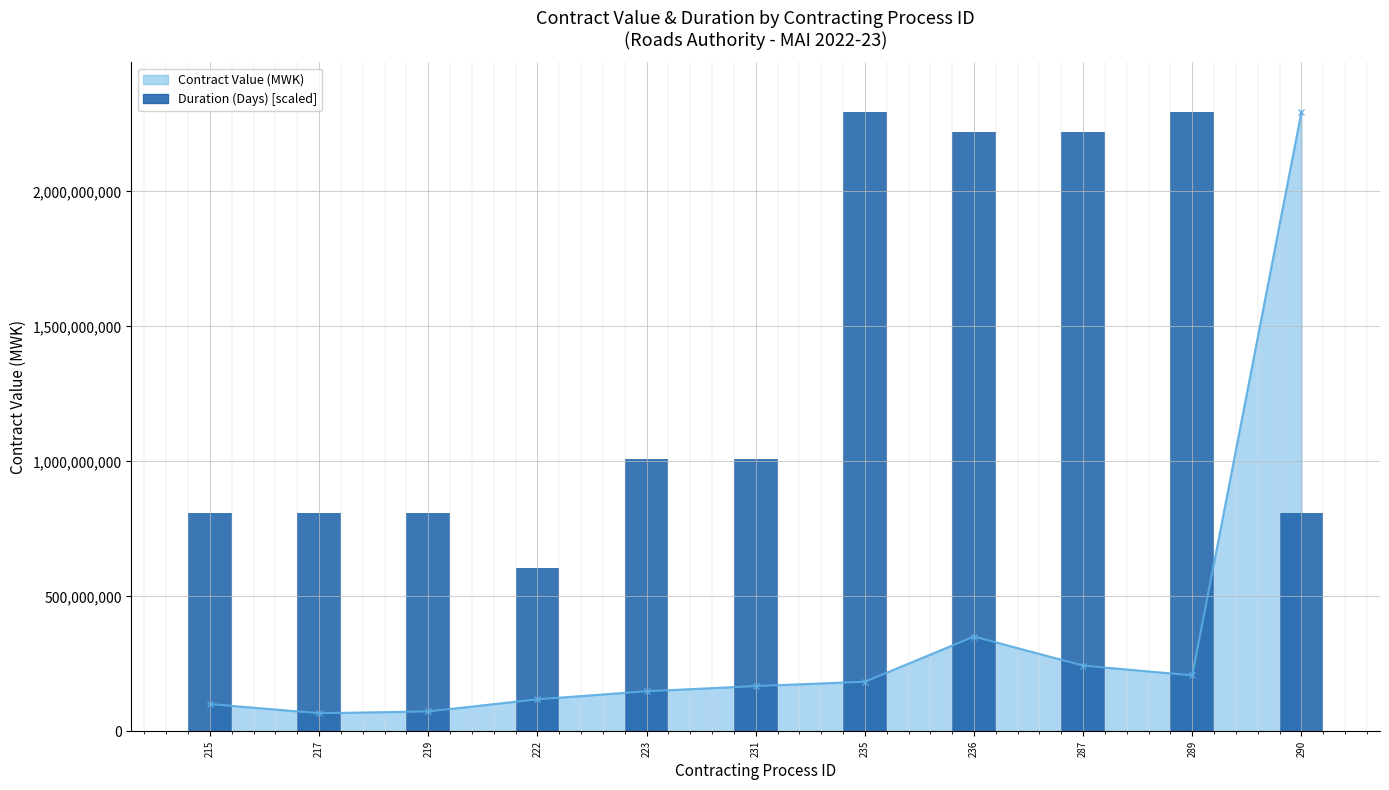

Is it true that the value at 222 is 941587415.7?

False